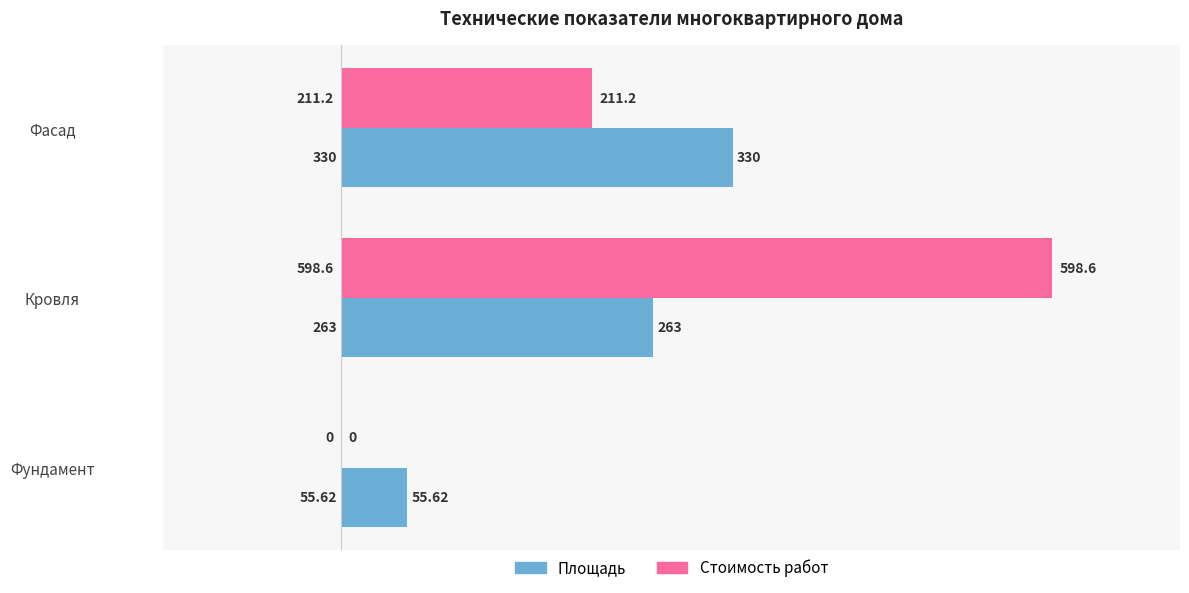

Which series has the largest total across all categories?

Стоимость работ